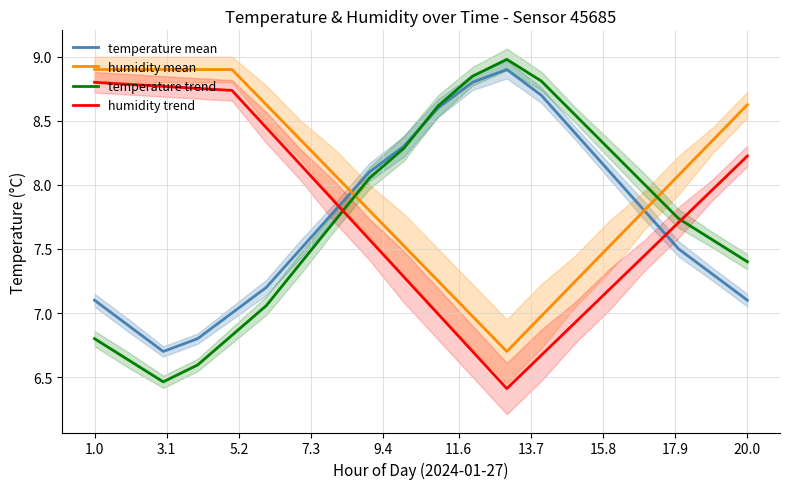

Which series has the largest total across all categories?

humidity mean